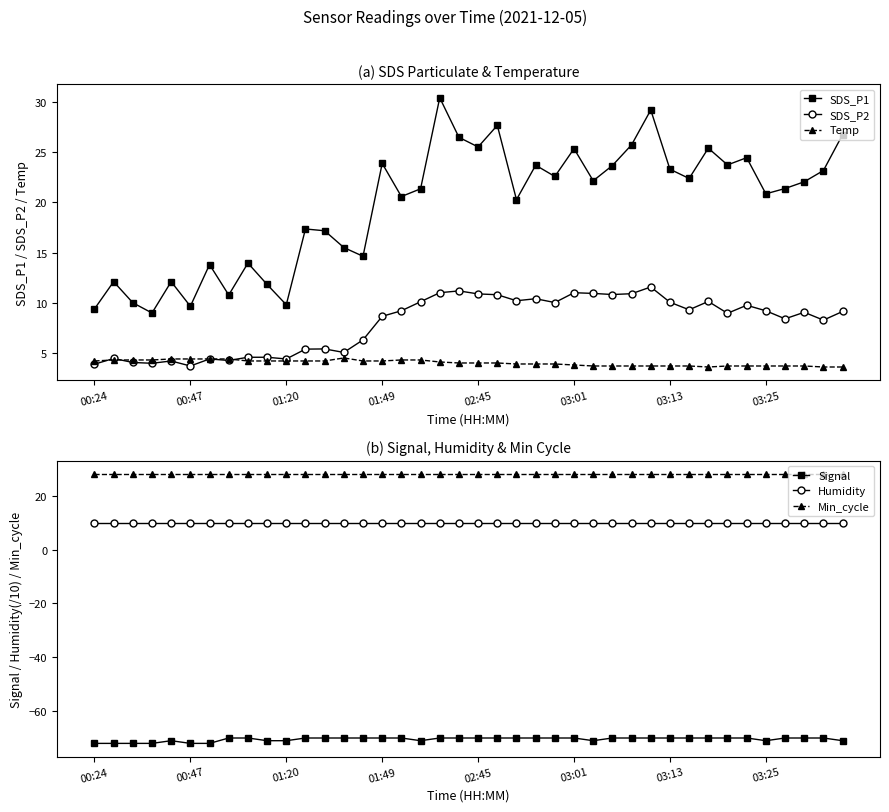

What is the sum of all Humidity values?

399.6